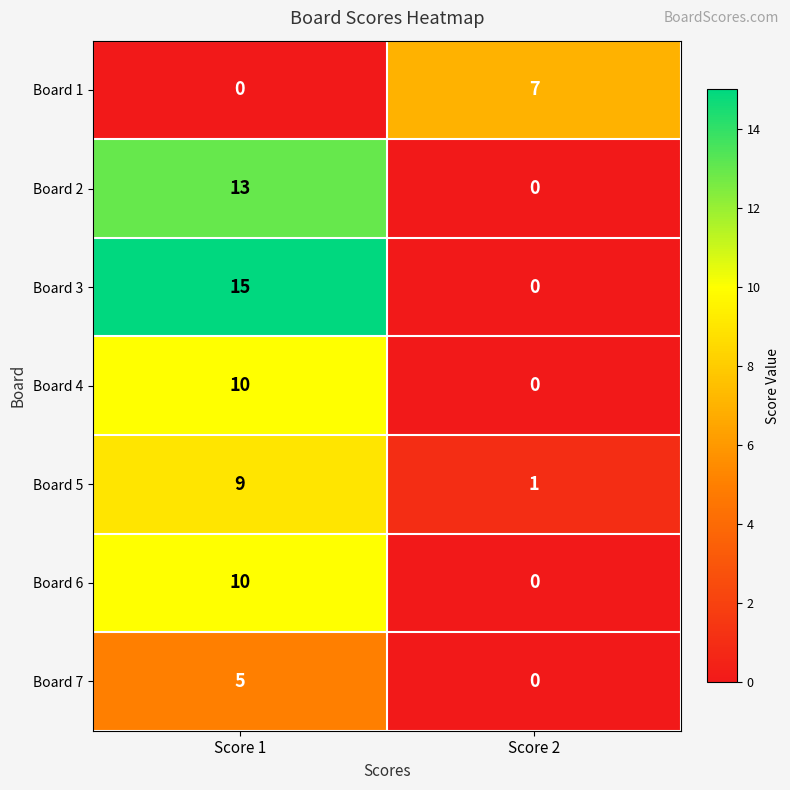

Between Score 1 and Score 2, which series saw the biggest shift?

Board 3